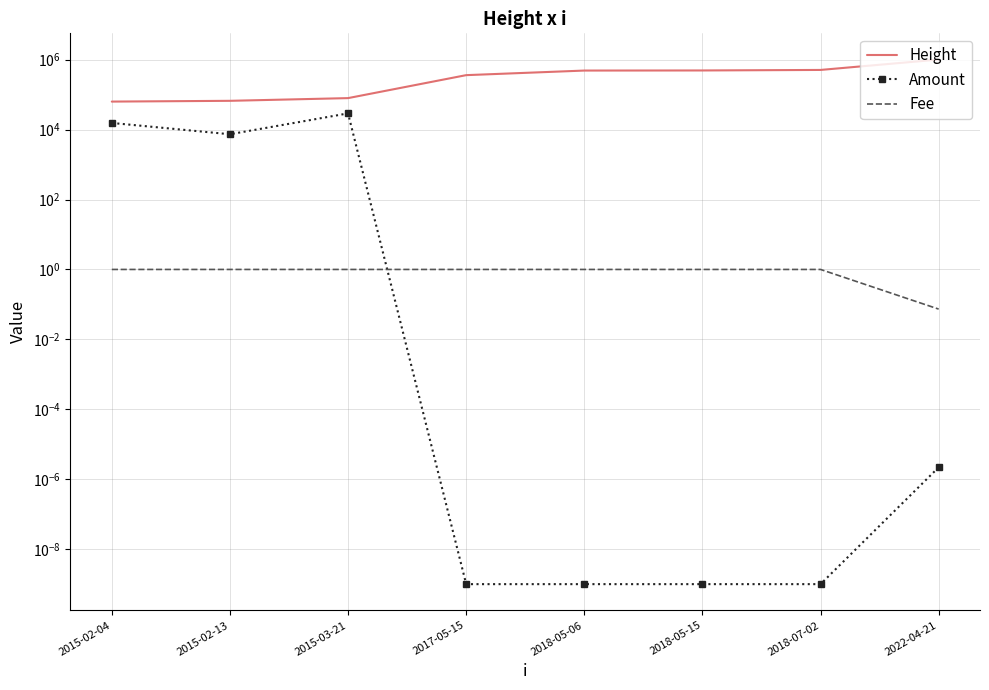

Is this an area chart (filled region under the line)?

No